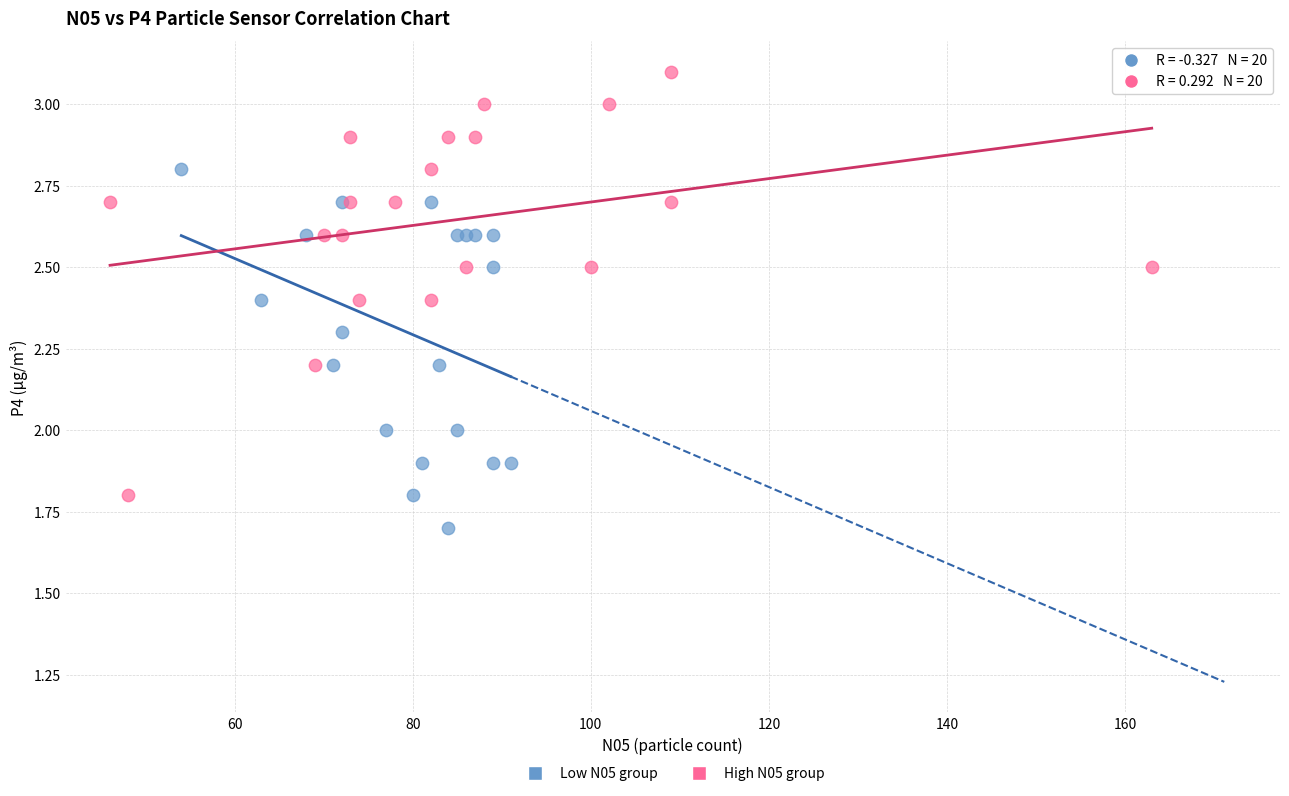

What are all the series names shown in the legend?

Low N05 group, High N05 group